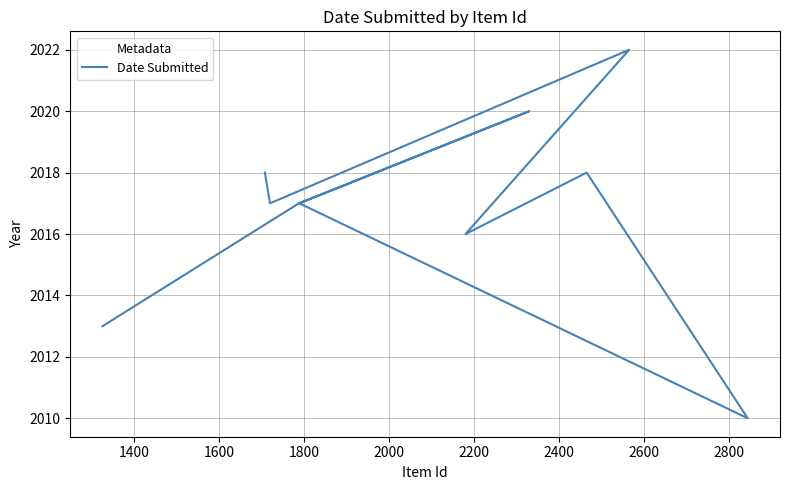

Is this an area chart (filled region under the line)?

No